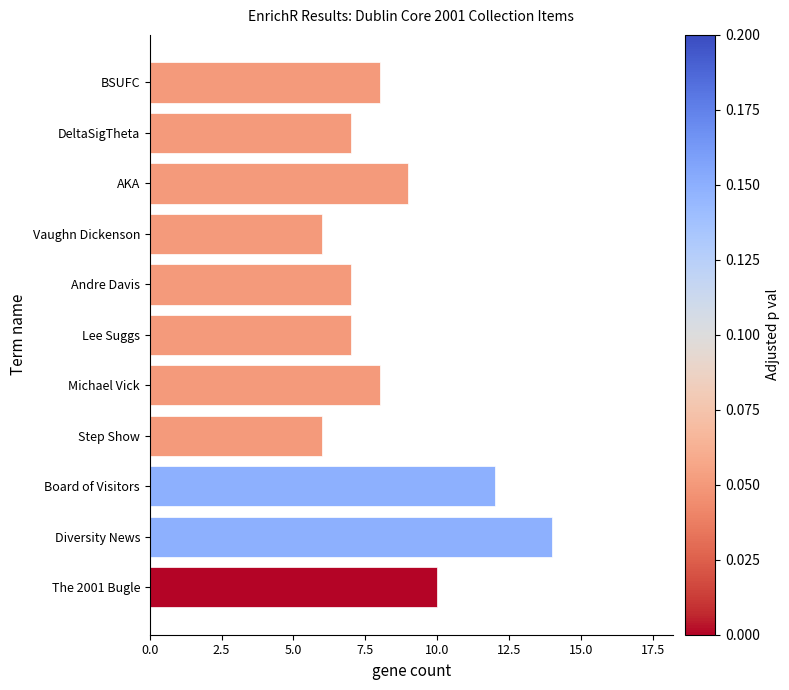

Reading bottom to top, list all the values displayed in this chart.

10	14	12	6	8	7	7	6	9	7	8